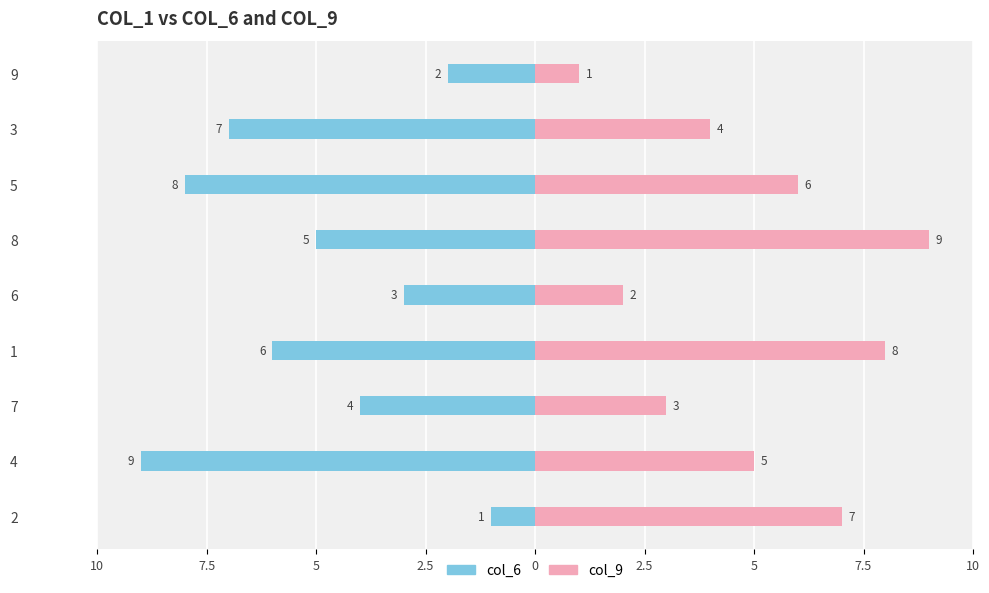

What is the difference between the maximum and minimum values in the col_9 series?

8